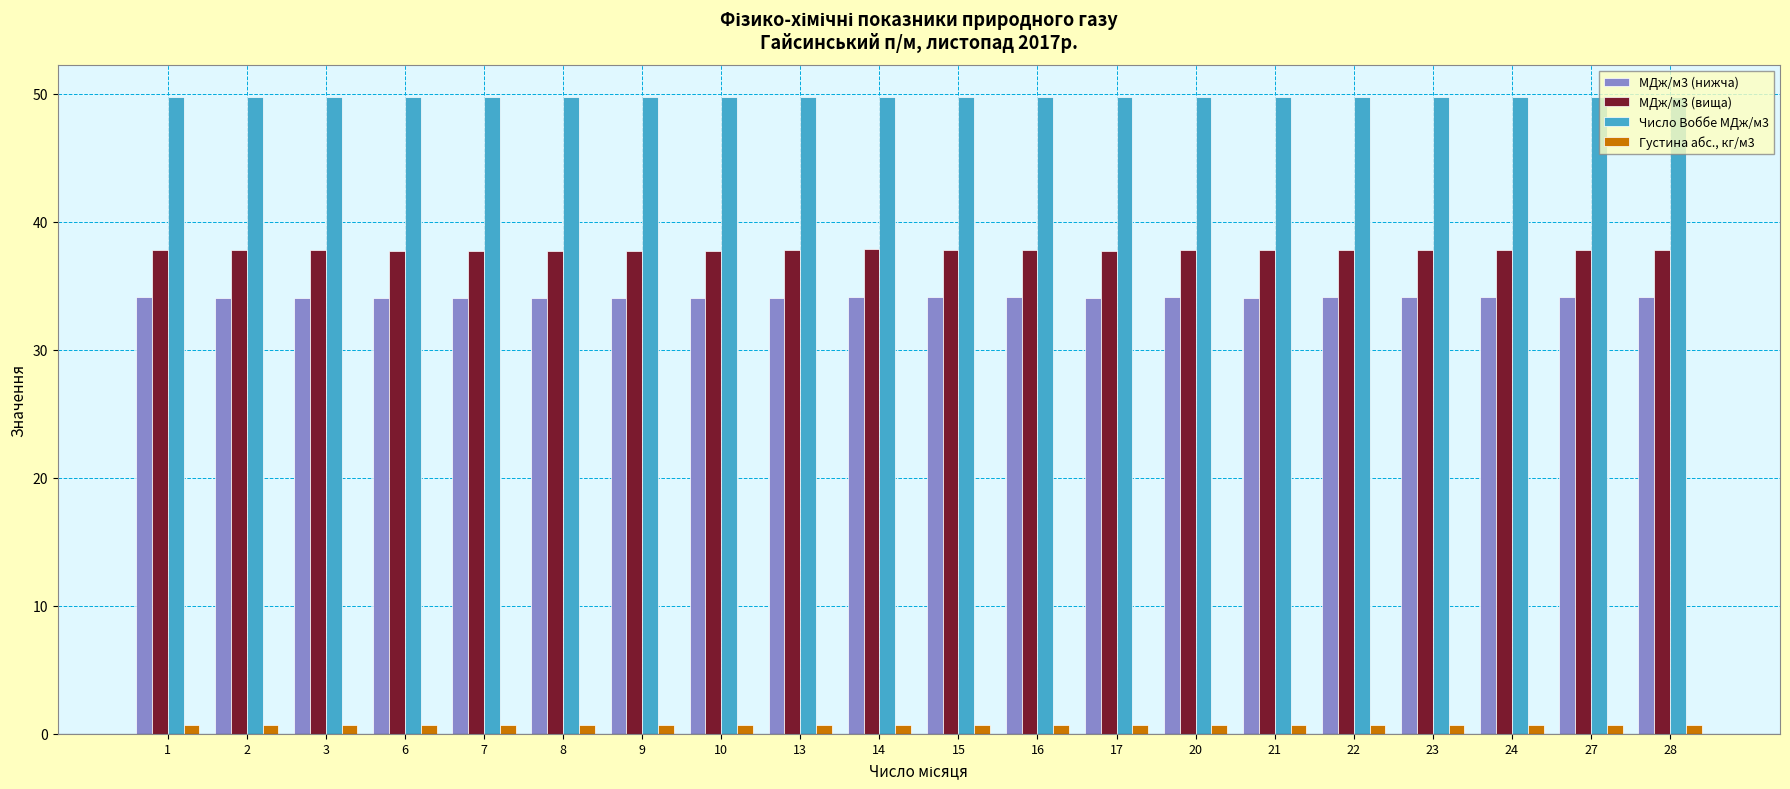

How many bars are there in total?

80